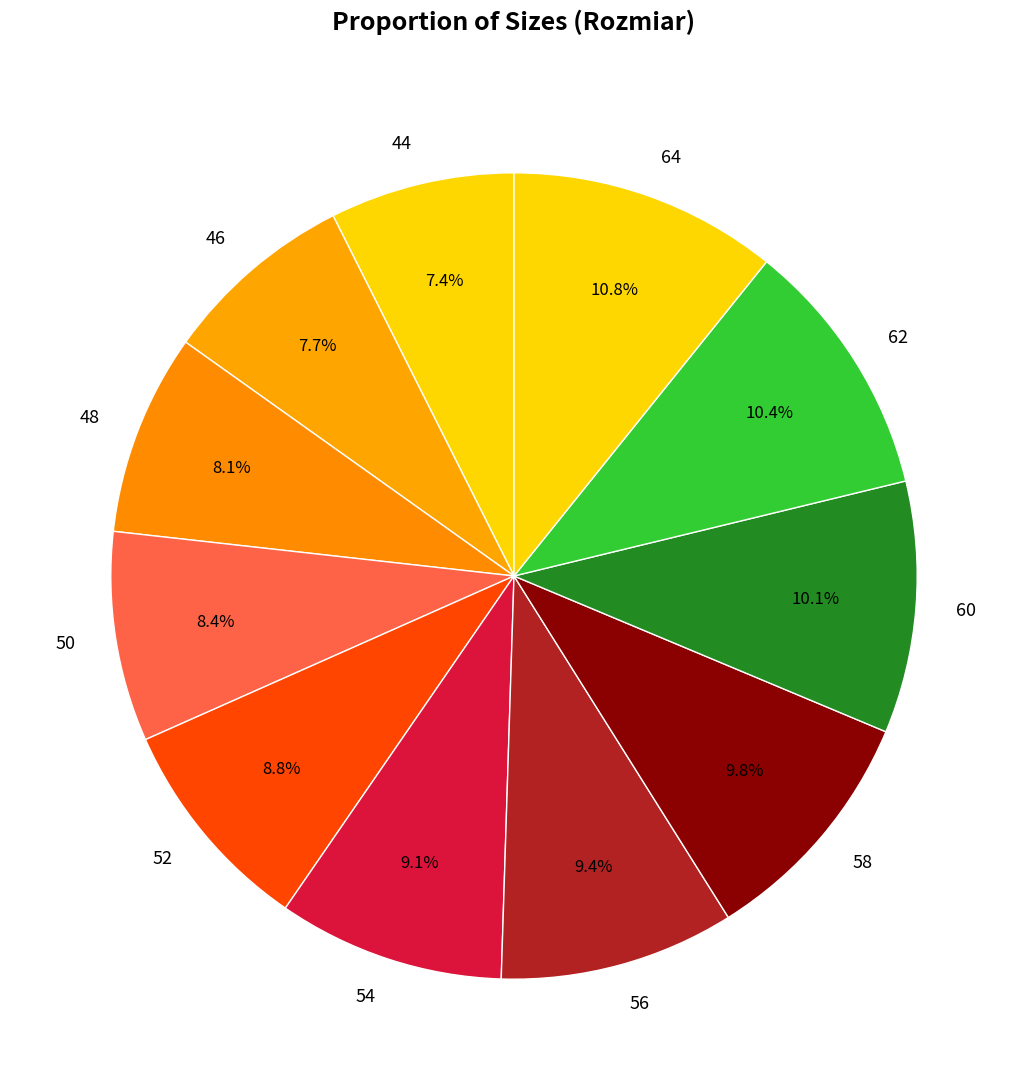

What percentage is the 62 slice, to the nearest percent?

10%